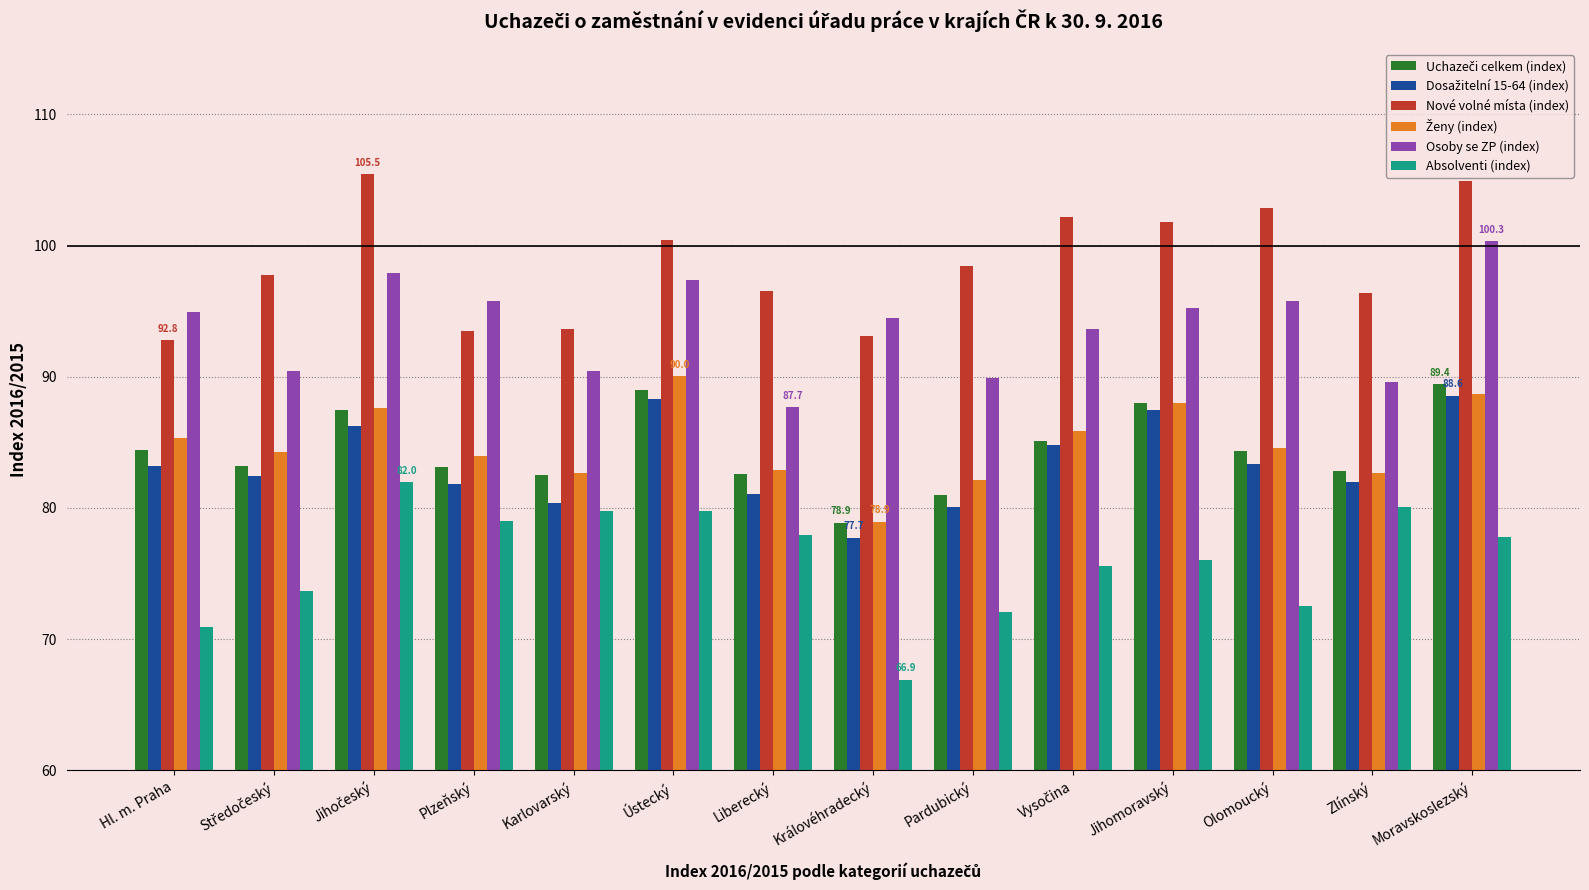

Are the bars grouped side by side (vs. stacked)?

Yes